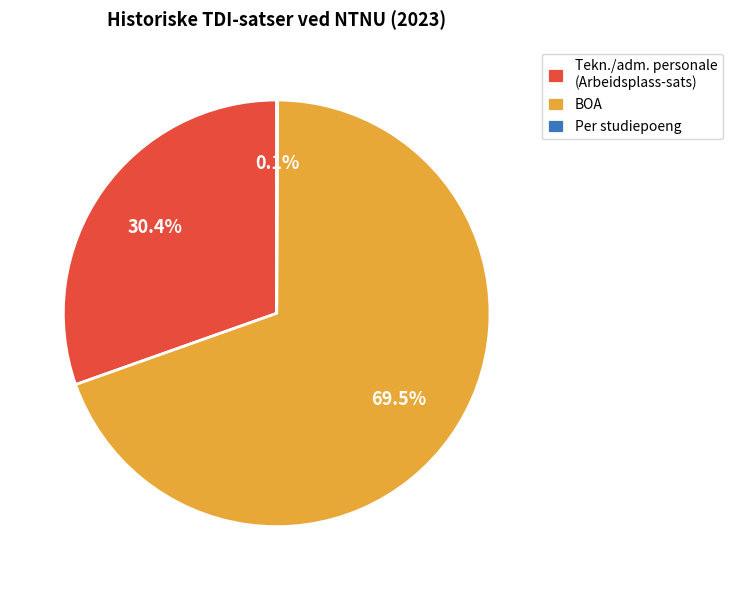

The Tekn./adm. personale (Arbeidsplass-sats) slice represents 30% of the pie. True or false?

True